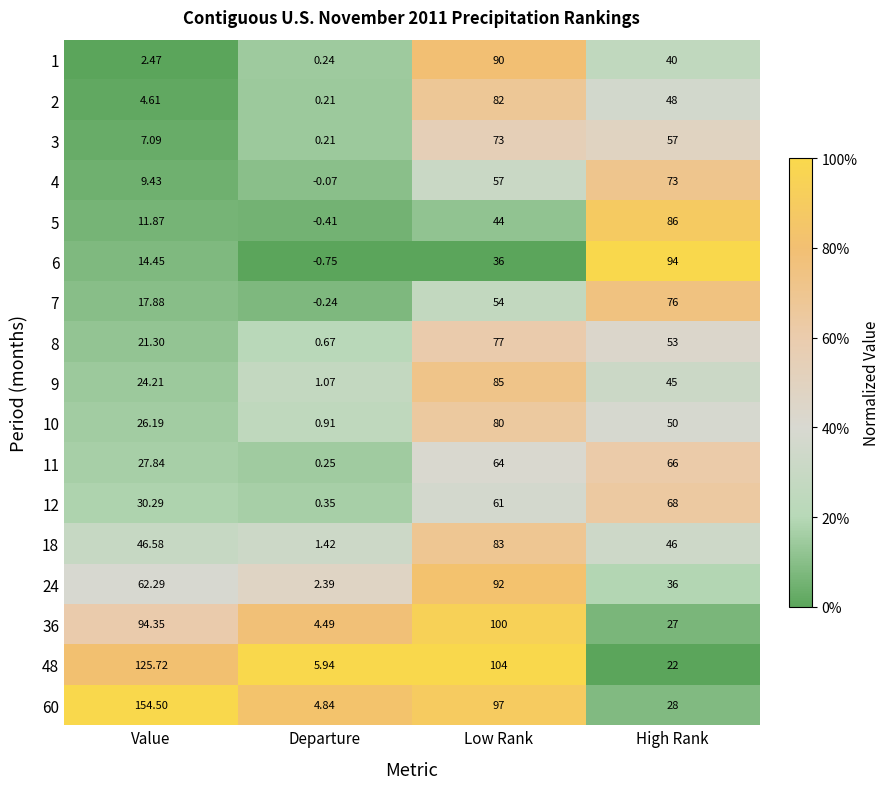

Is the value of 60 at Low Rank greater than the value of 12 at Value?

Yes